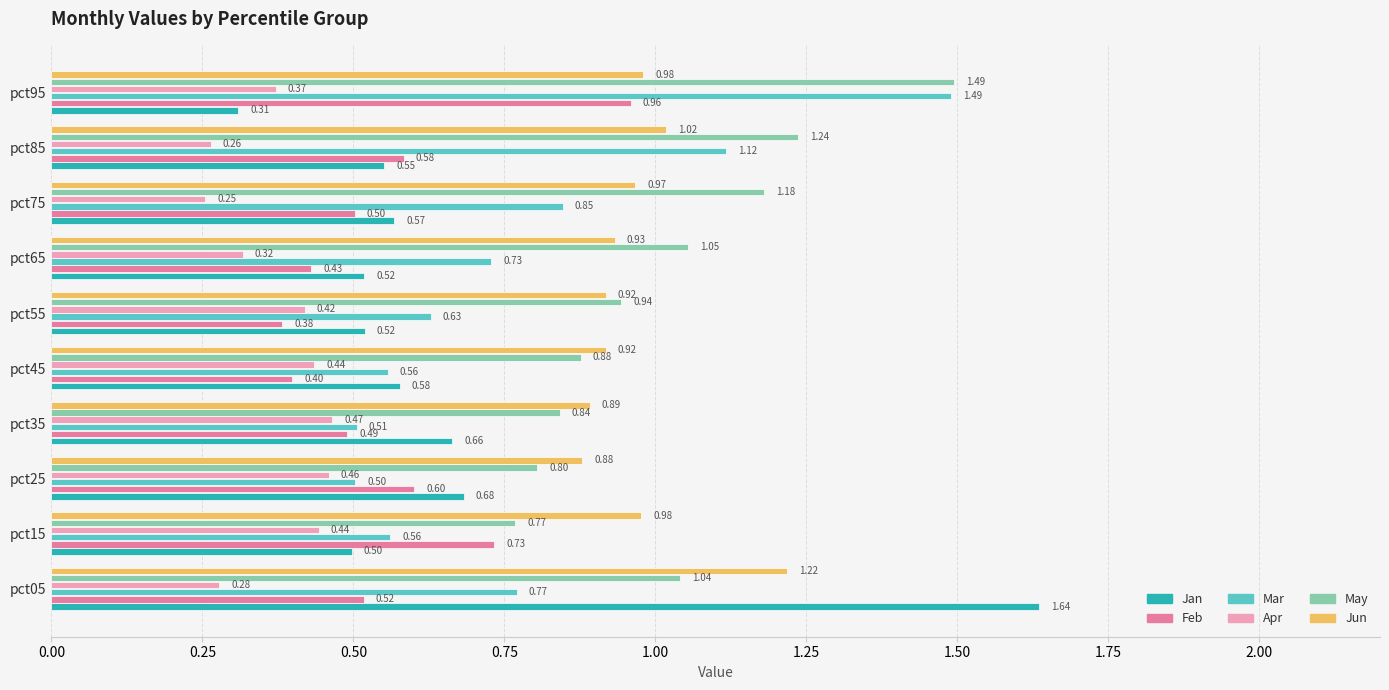

Where is Apr nearest to the value 0?

pct75